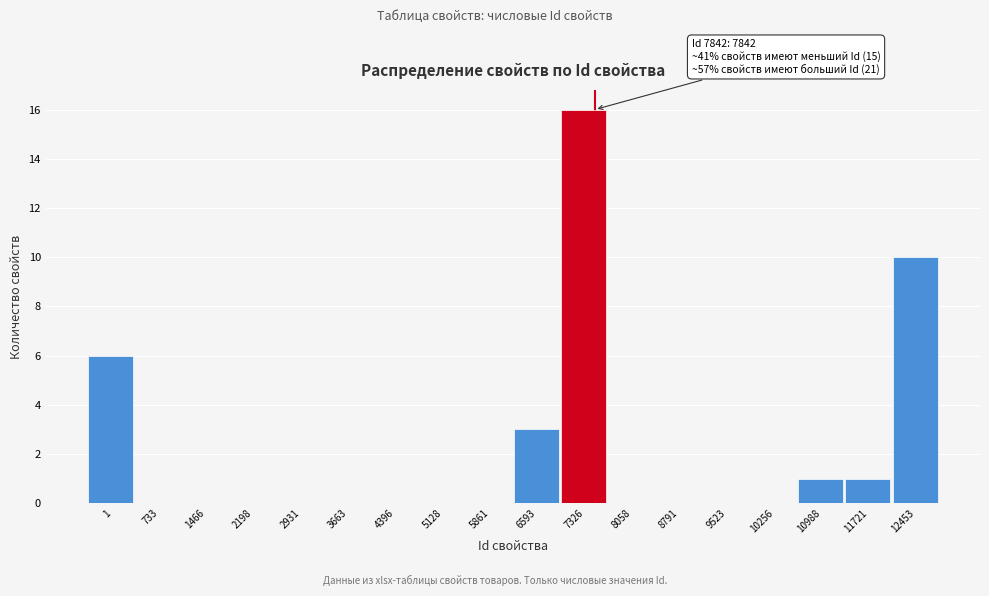

Reading left to right, list all the values displayed in this chart.

1=6	733=0	1466=0	2198=0	2931=0	3663=0	4396=0	5128=0	5861=0	6593=3	7326=16	8058=0	8791=0	9523=0	10256=0	10988=1	11721=1	12453=10